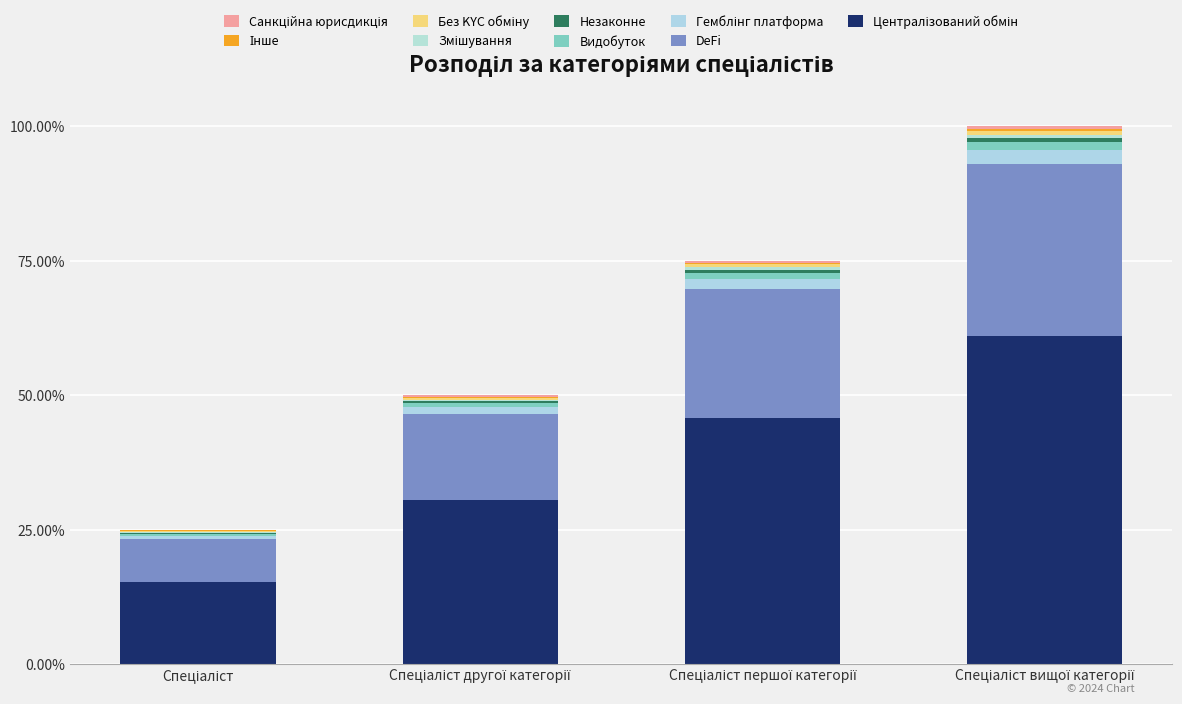

Does the chart contain stacked bars?

Yes